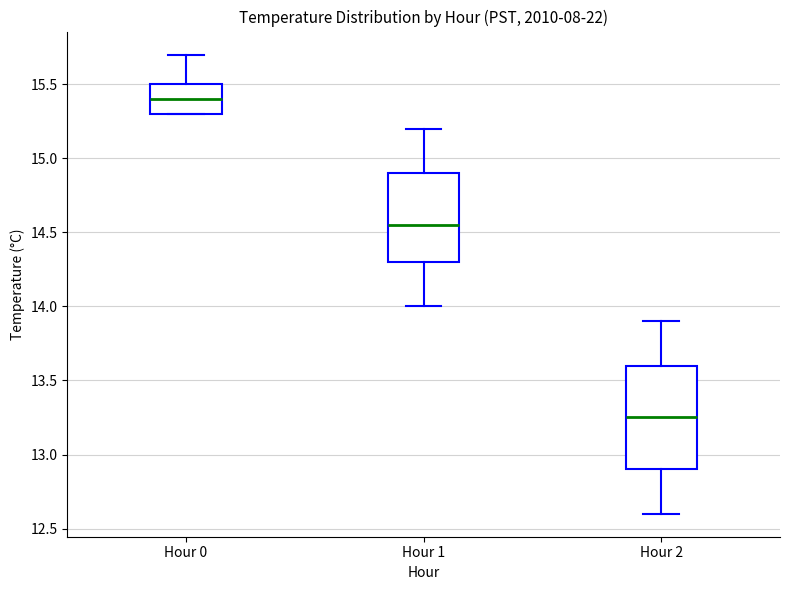

Reading left to right, transcribe this box plot: for each box, give where its median line is, the range the box spans, and where its two whiskers end, as read against the y-axis. The values are not printed on the chart, so give them approximately, as read against the axis.

Hour 0: median 15.40, box 15.30 to 15.50, whiskers 15.30 to 15.70
Hour 1: median 14.55, box 14.30 to 14.90, whiskers 14.00 to 15.20
Hour 2: median 13.25, box 12.90 to 13.60, whiskers 12.60 to 13.90